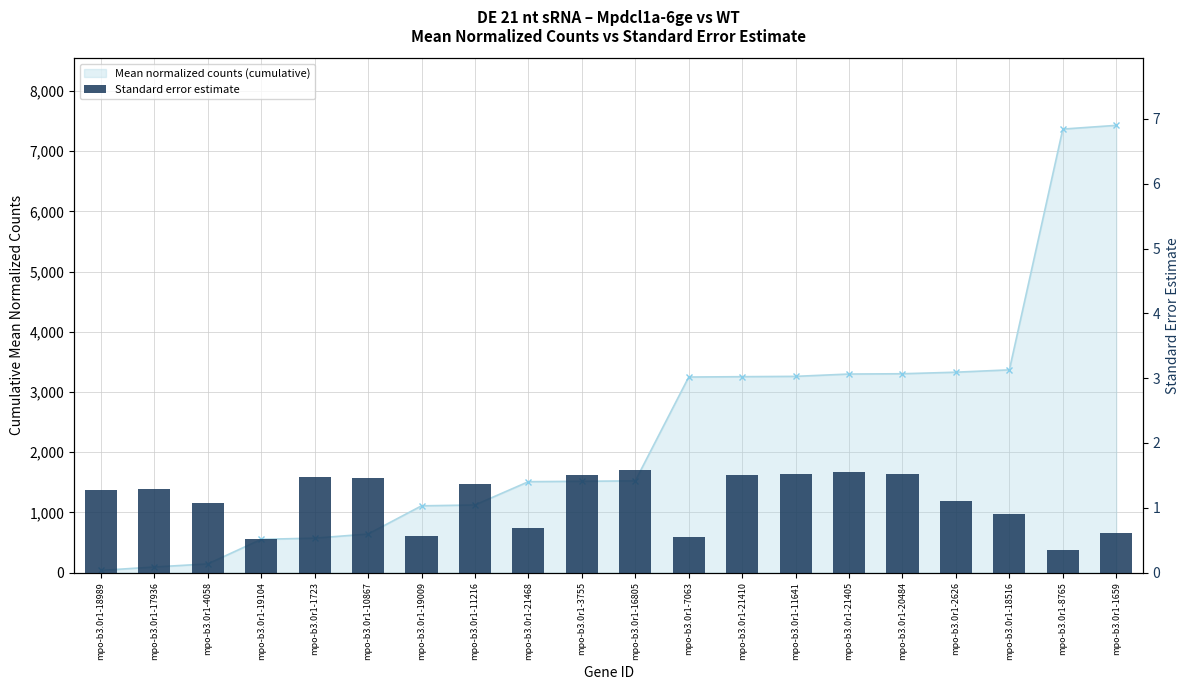

Reading left to right, what are all the values shown in this chart?

mpo-b3.0r1-18989=1.3	mpo-b3.0r1-17936=1.3	mpo-b3.0r1-4058=1.1	mpo-b3.0r1-19104=0.5	mpo-b3.0r1-1723=1.5	mpo-b3.0r1-10867=1.5	mpo-b3.0r1-19009=0.6	mpo-b3.0r1-11216=1.4	mpo-b3.0r1-21468=0.7	mpo-b3.0r1-3755=1.5	mpo-b3.0r1-16805=1.6	mpo-b3.0r1-7063=0.5	mpo-b3.0r1-21410=1.5	mpo-b3.0r1-11641=1.5	mpo-b3.0r1-21405=1.6	mpo-b3.0r1-20484=1.5	mpo-b3.0r1-2626=1.1	mpo-b3.0r1-18516=0.9	mpo-b3.0r1-8765=0.4	mpo-b3.0r1-1659=0.6